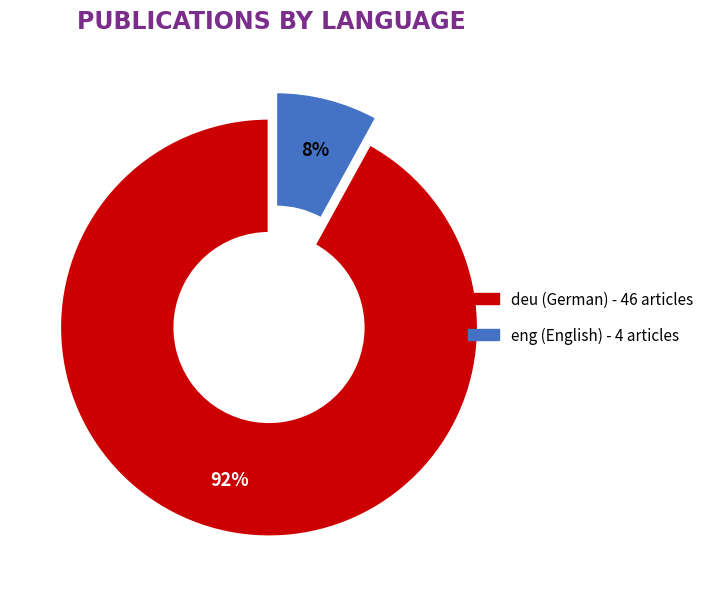

Does deu account for over 50% of the chart?

Yes